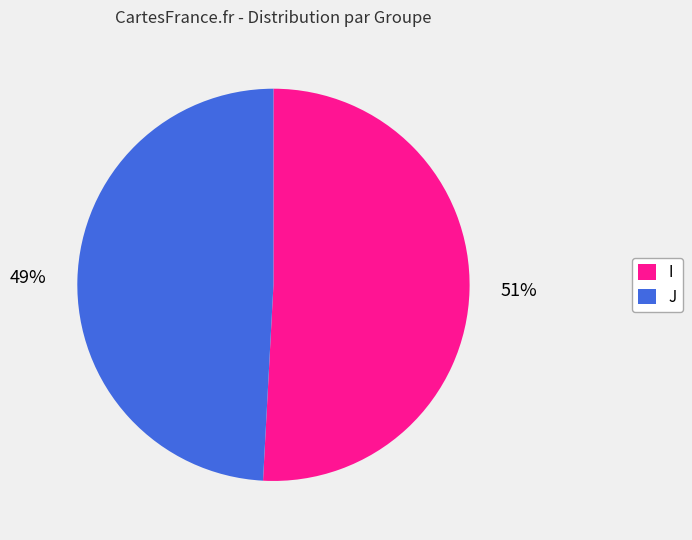

To the nearest percent, what portion does I represent?

51%